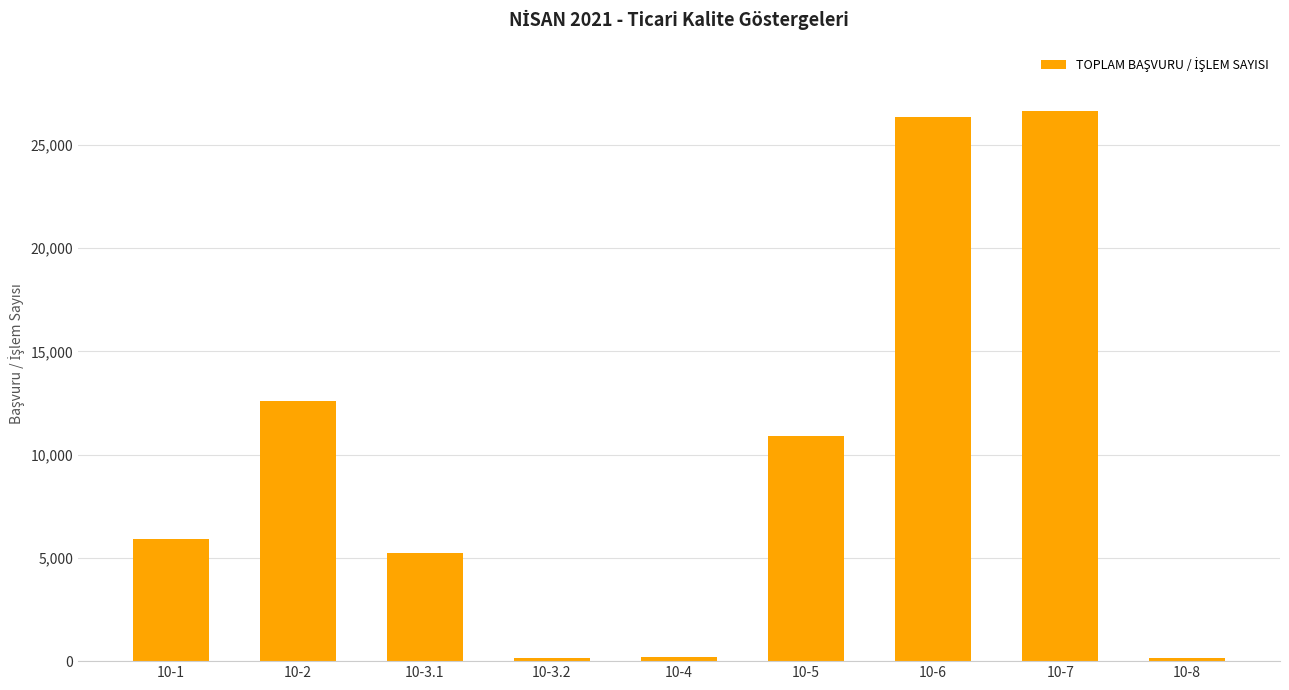

At which label is the value closest to 13381?

10-2